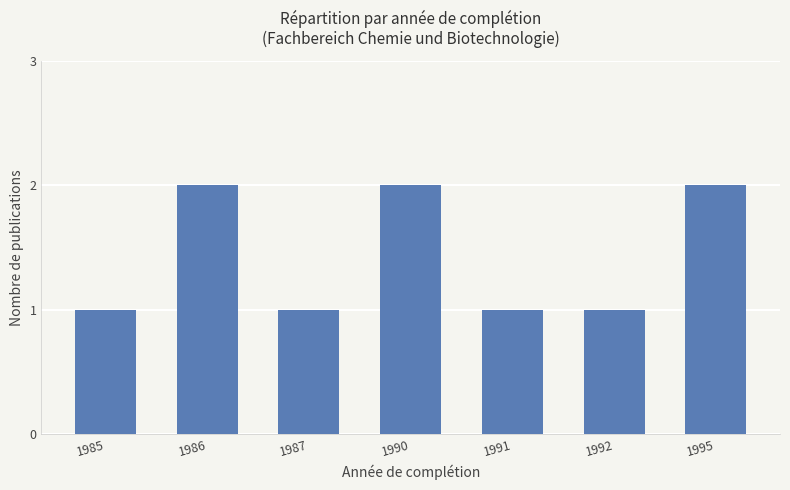

How many data points does each series have?

7